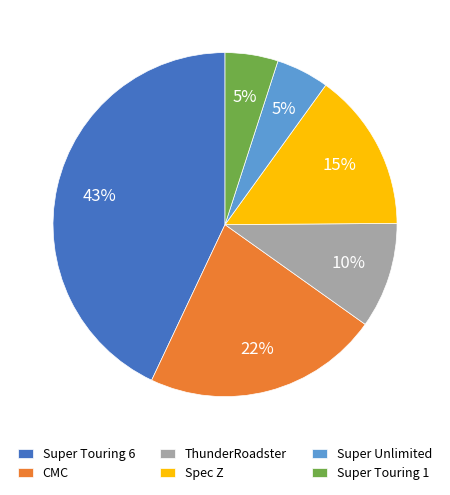

How many segments does this pie chart have?

6